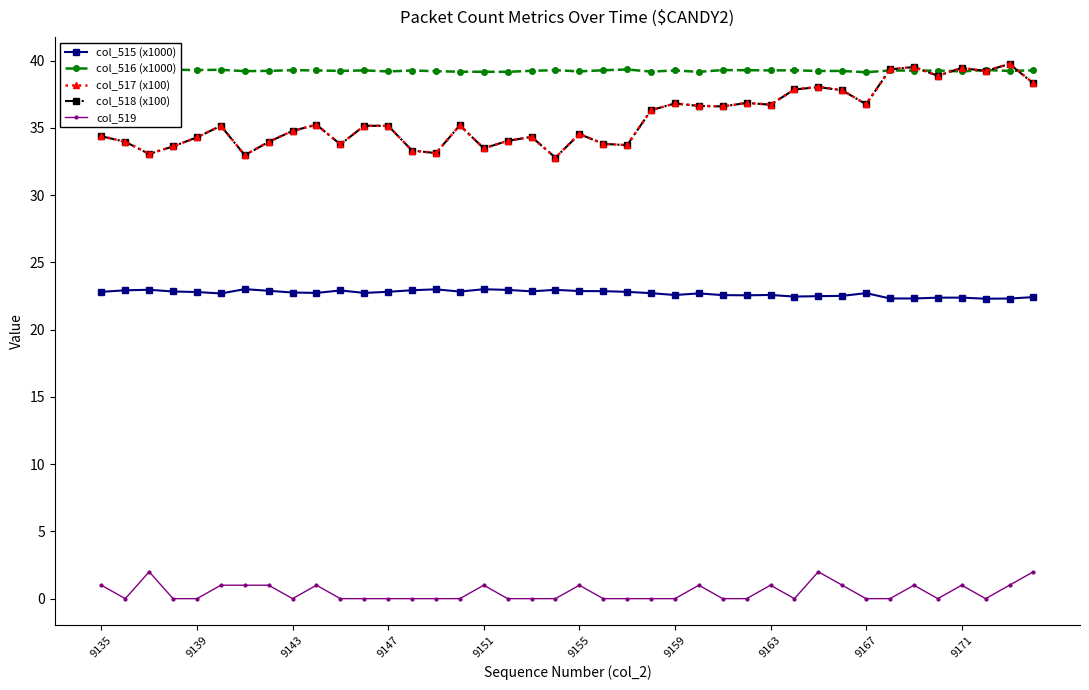

True or false: col_516 (x1000) and col_519 cross at least once.

False